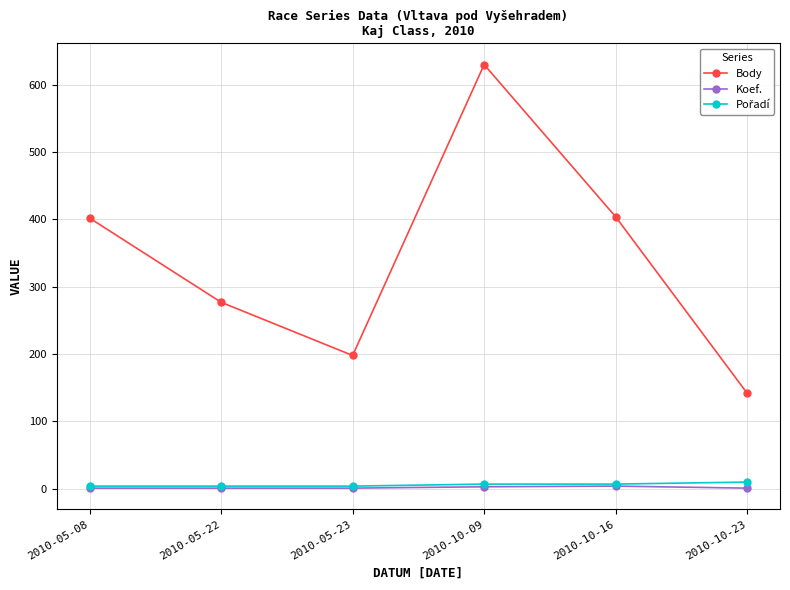

At which category does Body reach its first local peak?

2010-10-09